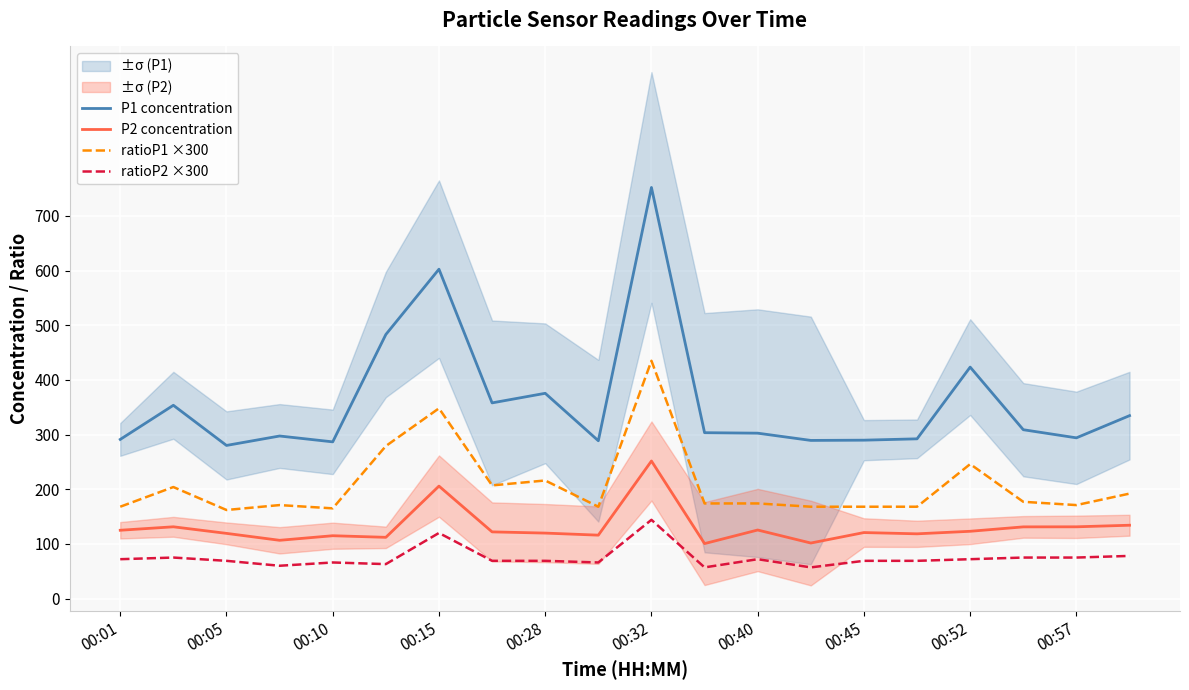

At how many categories does at least one series exceed 334?

8